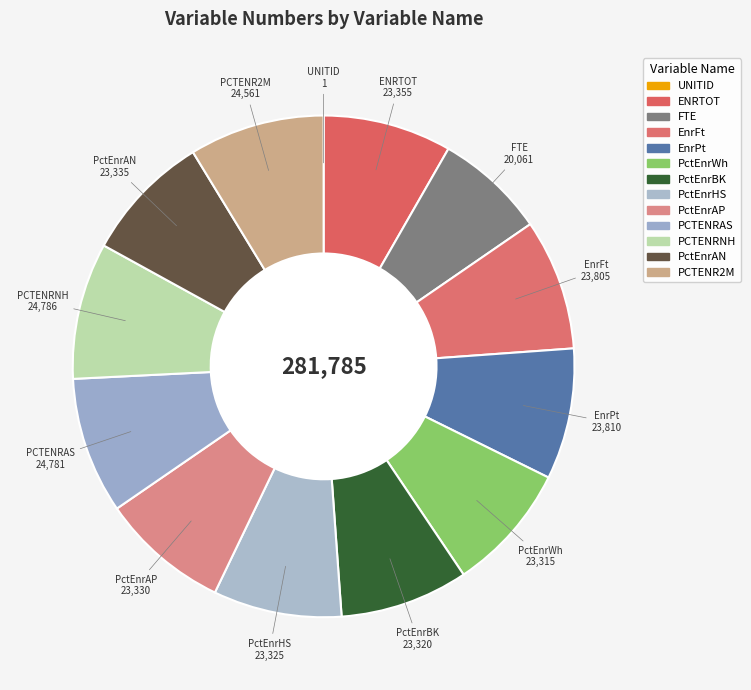

The PctEnrAP slice represents 8% of the pie. True or false?

True